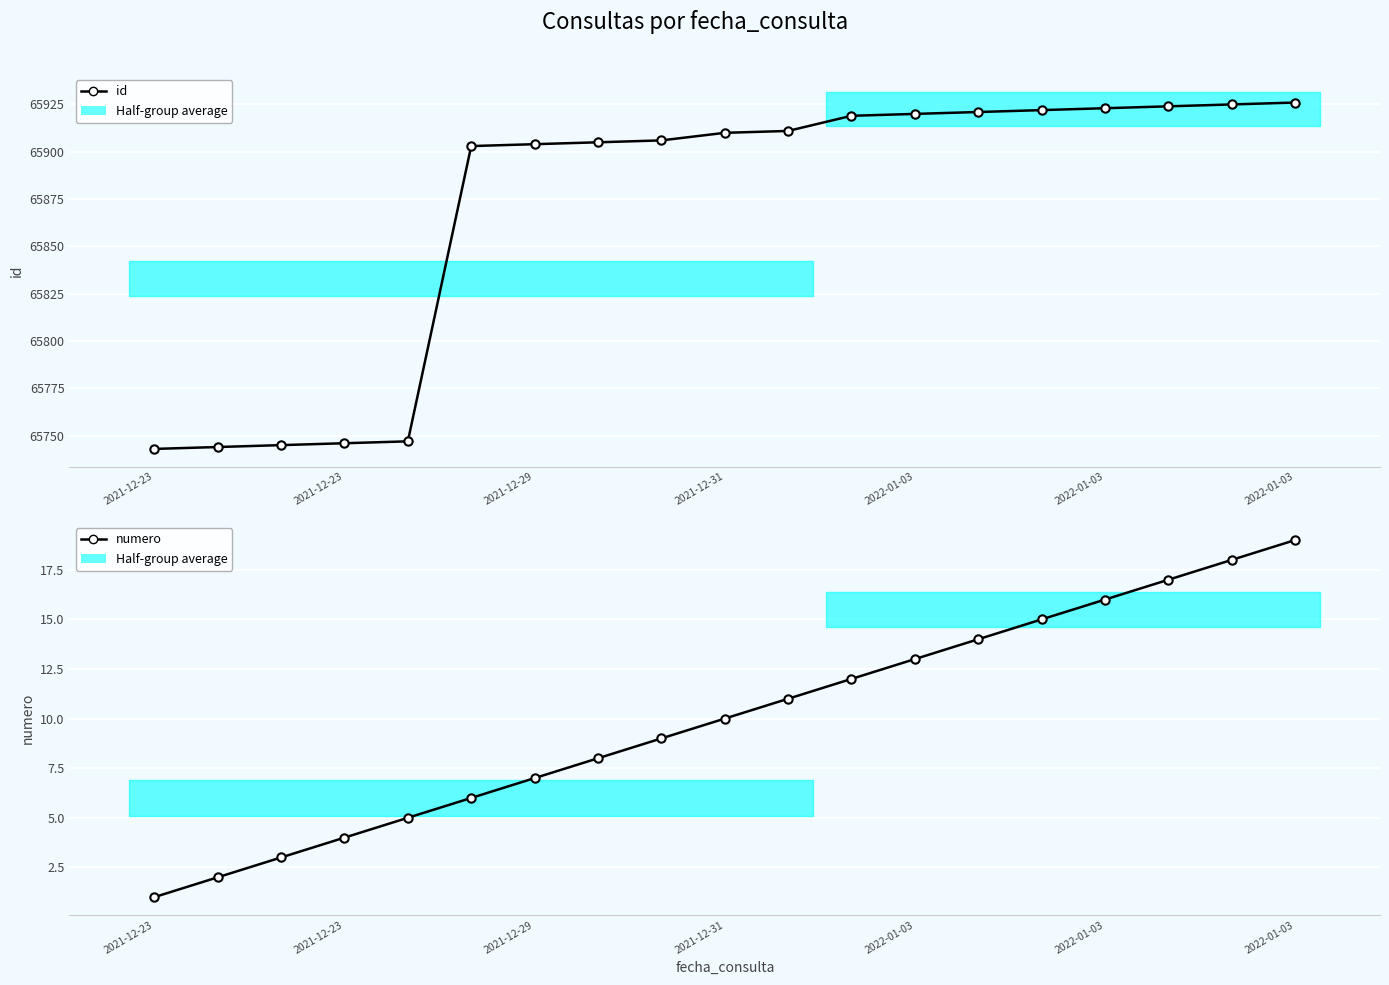

What is the difference between the second highest and second lowest values in the numero series?

16